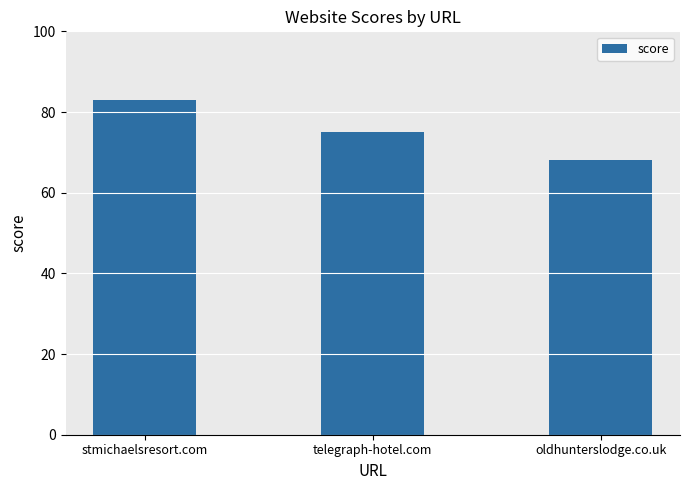

What is the approximate value at stmichaelsresort.com, to the nearest 5?

85